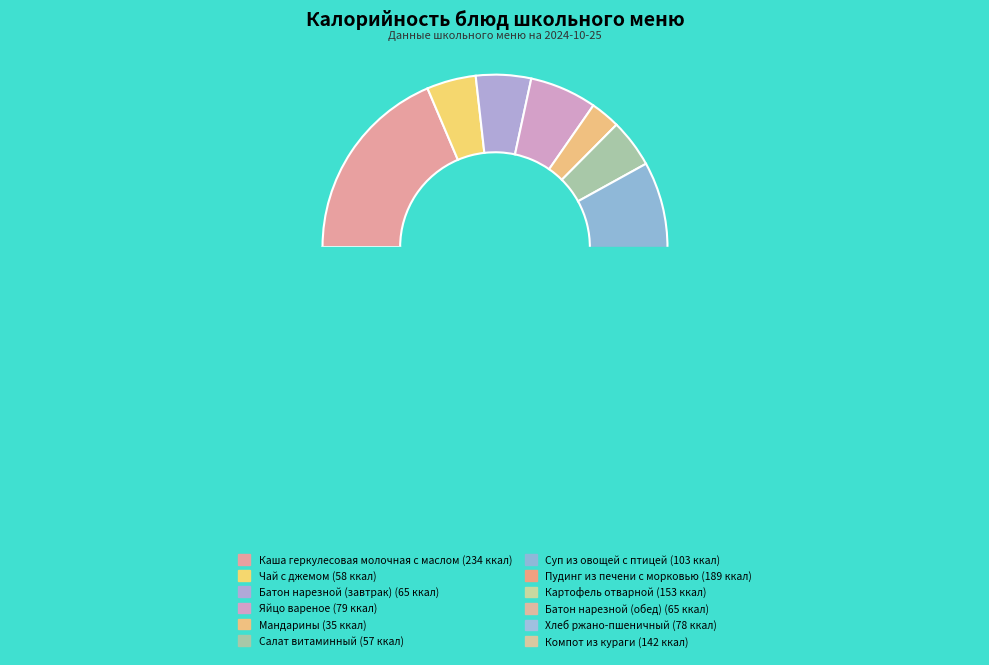

To the nearest percent, what portion does Батон нарезной (завтрак) represent?

5%